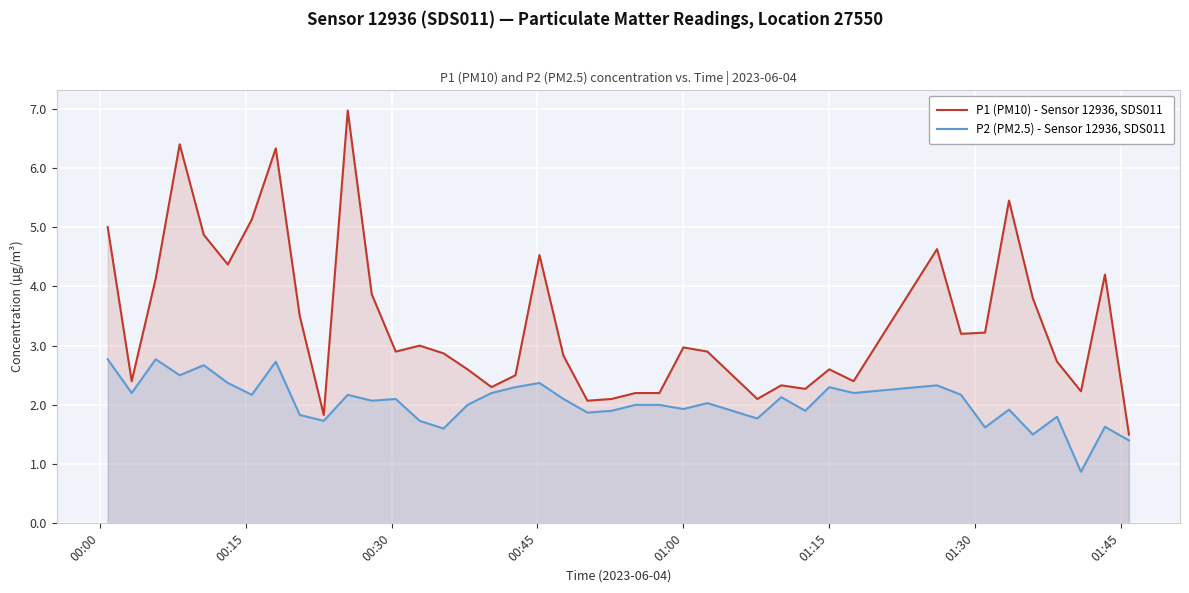

Which series has the largest total across all categories?

P1 (PM10) - Sensor 12936, SDS011